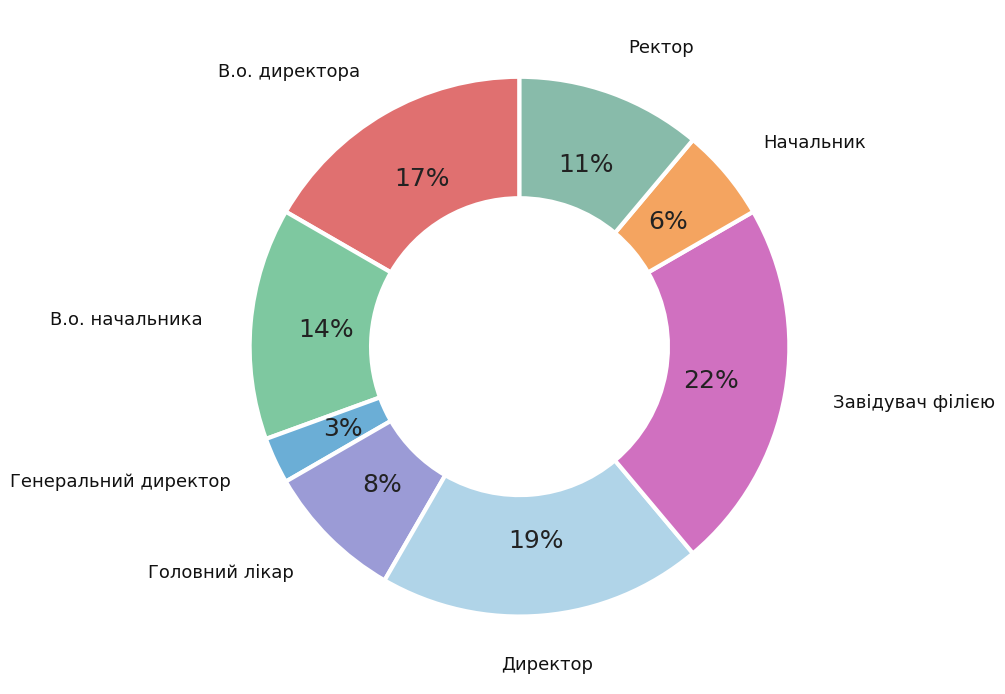

What is the largest slice in the pie chart?

Завідувач філією